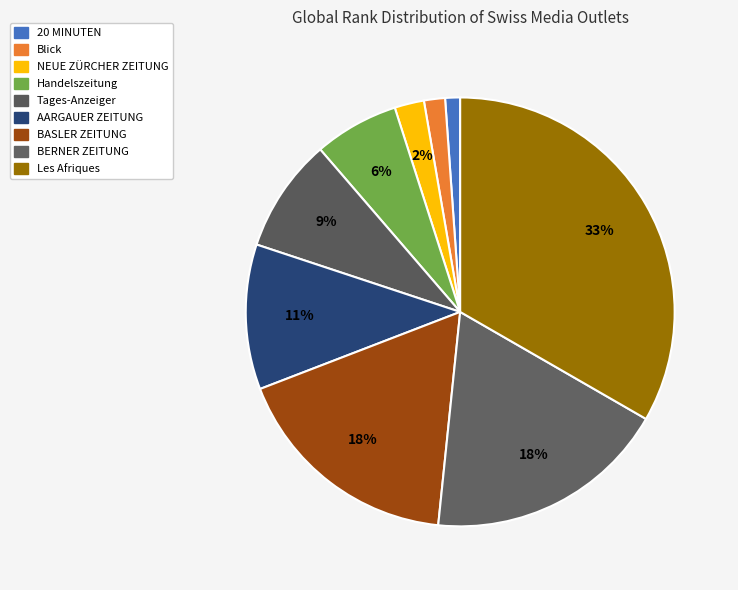

Is it true that NEUE ZÜRCHER ZEITUNG is 11% of the pie?

False